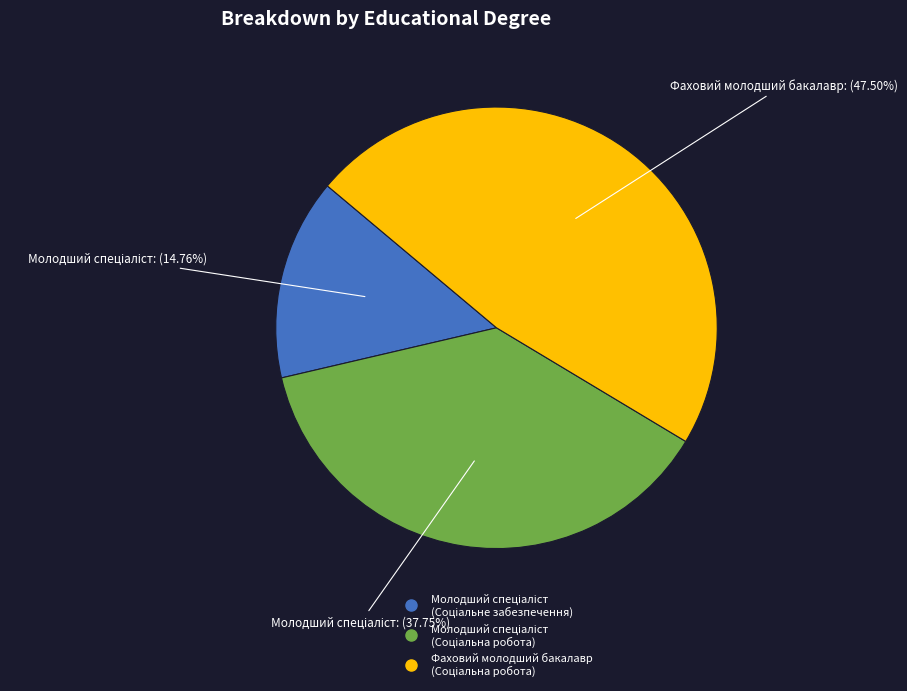

Is there a majority slice in this chart?

No